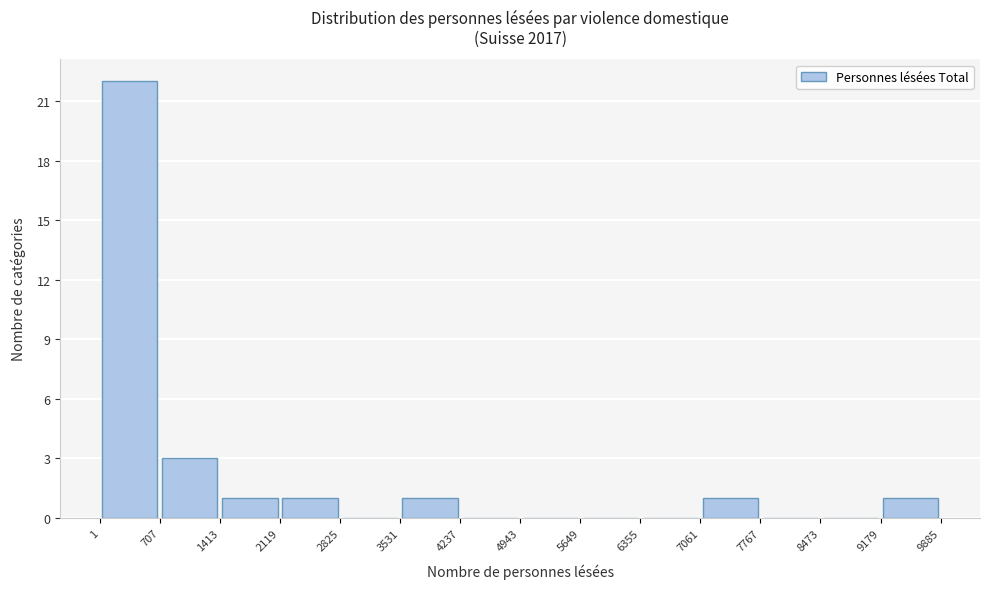

Reading left to right, list every bar in this chart as the range it spans on the x-axis followed by its height. The values are not printed on the chart, so give them approximately, as read against the axis.

1 to 707: 22
707 to 1413: 3
1413 to 2119: 1
2119 to 2825: 1
2825 to 3531: 0
3531 to 4237: 1
4237 to 4943: 0
4943 to 5649: 0
5649 to 6355: 0
6355 to 7061: 0
7061 to 7767: 1
7767 to 8473: 0
8473 to 9179: 0
9179 to 9885: 1